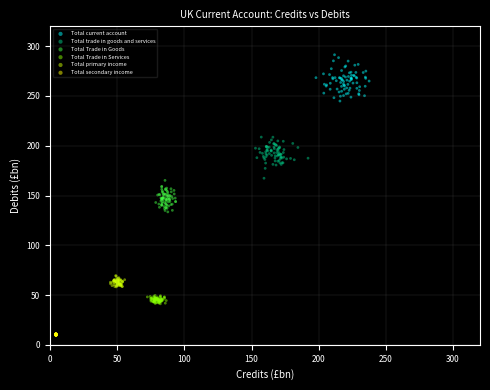

Which series reaches the maximum Y coordinate?

Total current account